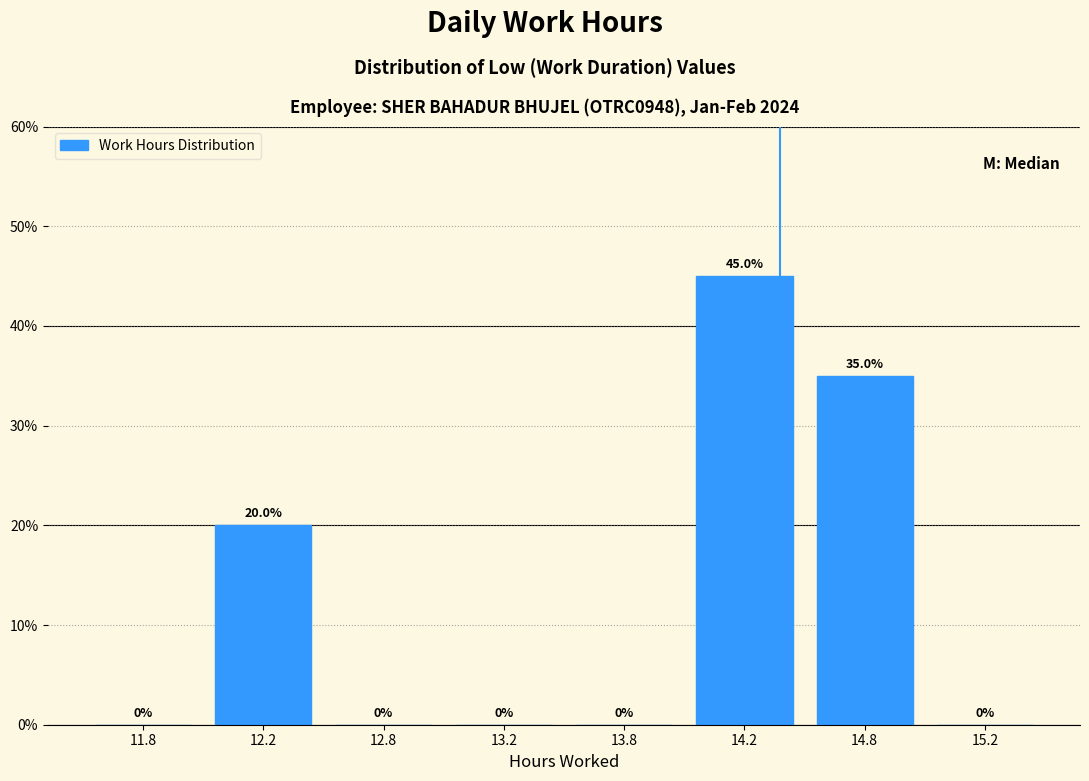

Reading left to right, what are all the values shown in this chart?

11.8=0	12.2=20	12.8=0	13.2=0	13.8=0	14.2=45	14.8=35	15.2=0